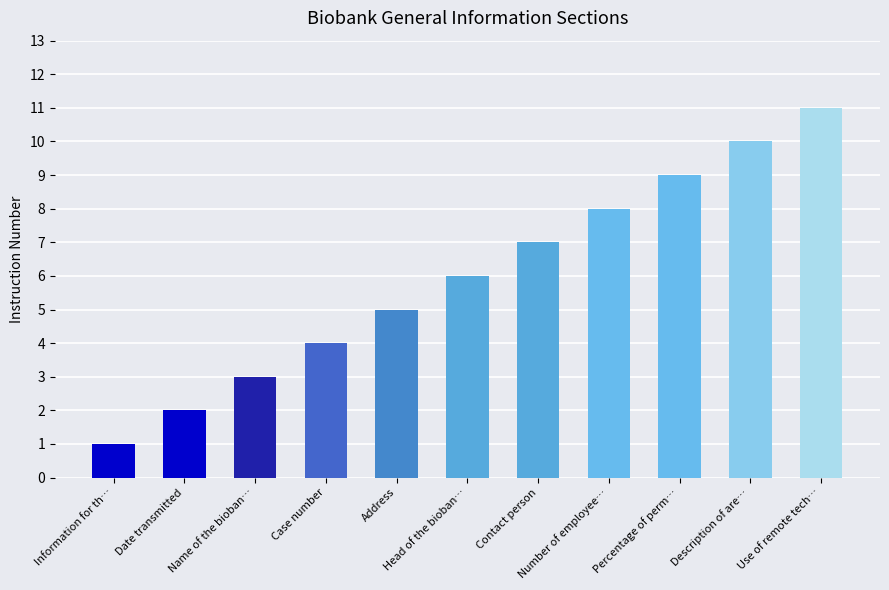

Read the value at Name of the biobank, to the nearest 5.

5